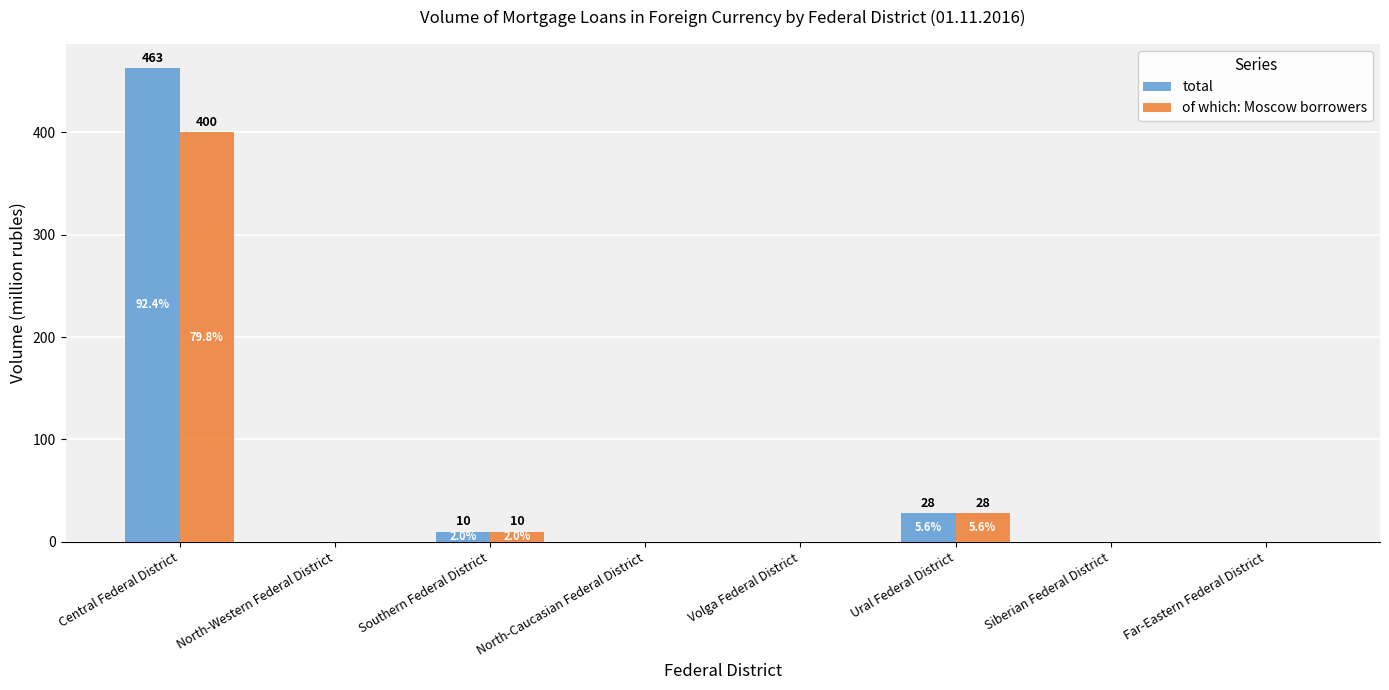

What is the sum of all total values?

501